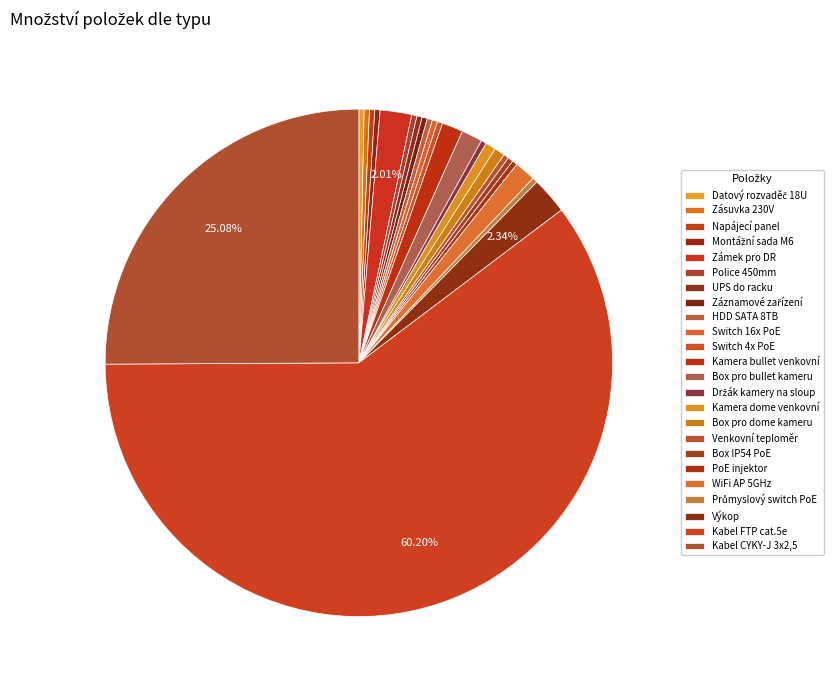

To the nearest percent, what is the difference between the largest and smallest slice percentages?

60%